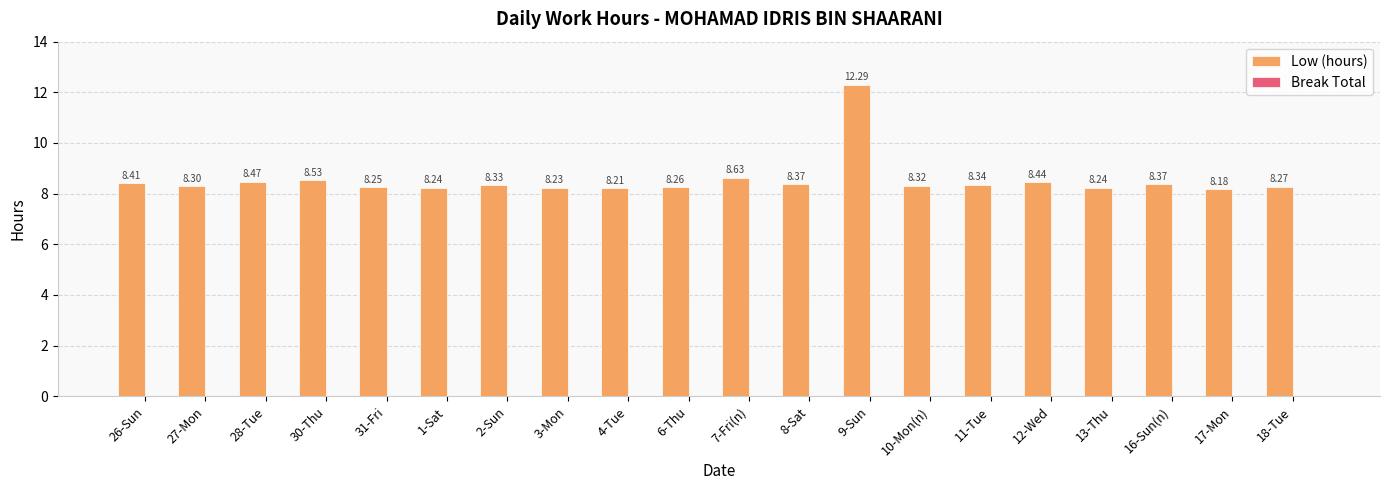

What is the change in value from 7-Fri(n) to 11-Tue?

-0.3